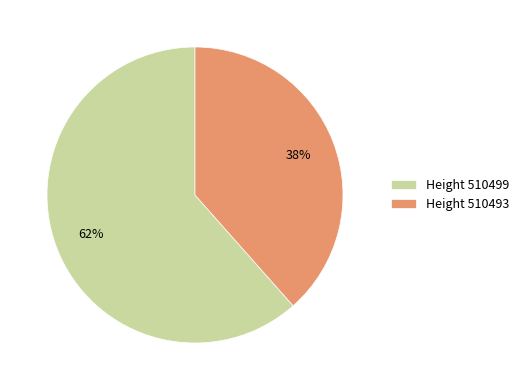

Which slice represents more than half of the pie?

Height 510499